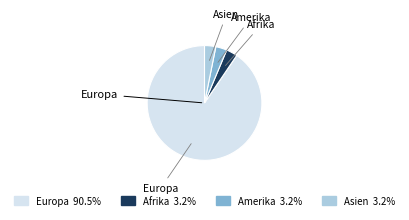

How many segments does this pie chart have?

4